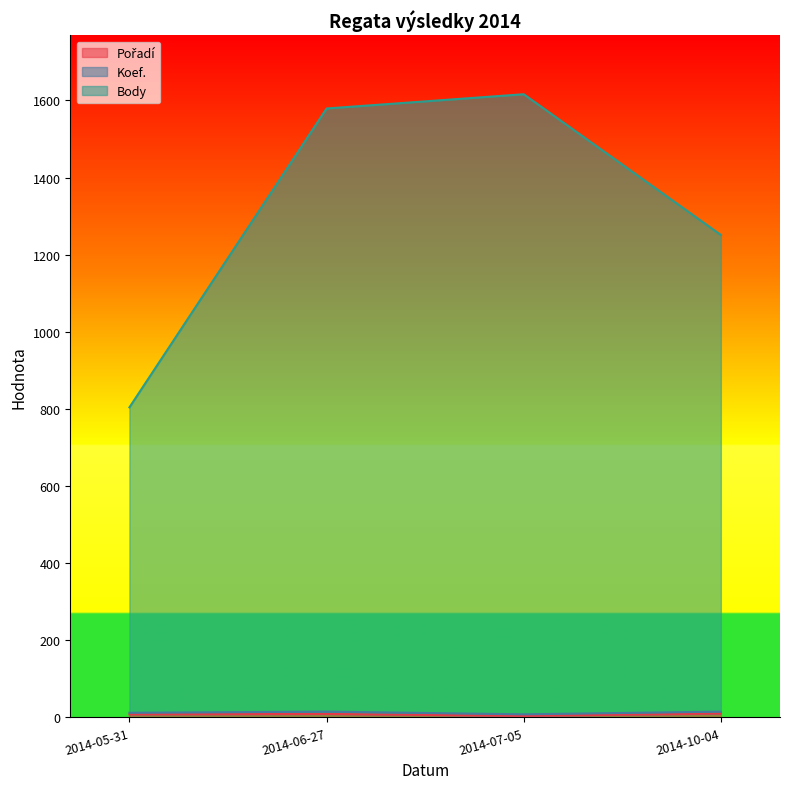

How many interior local valleys does the Pořadí series have?

1